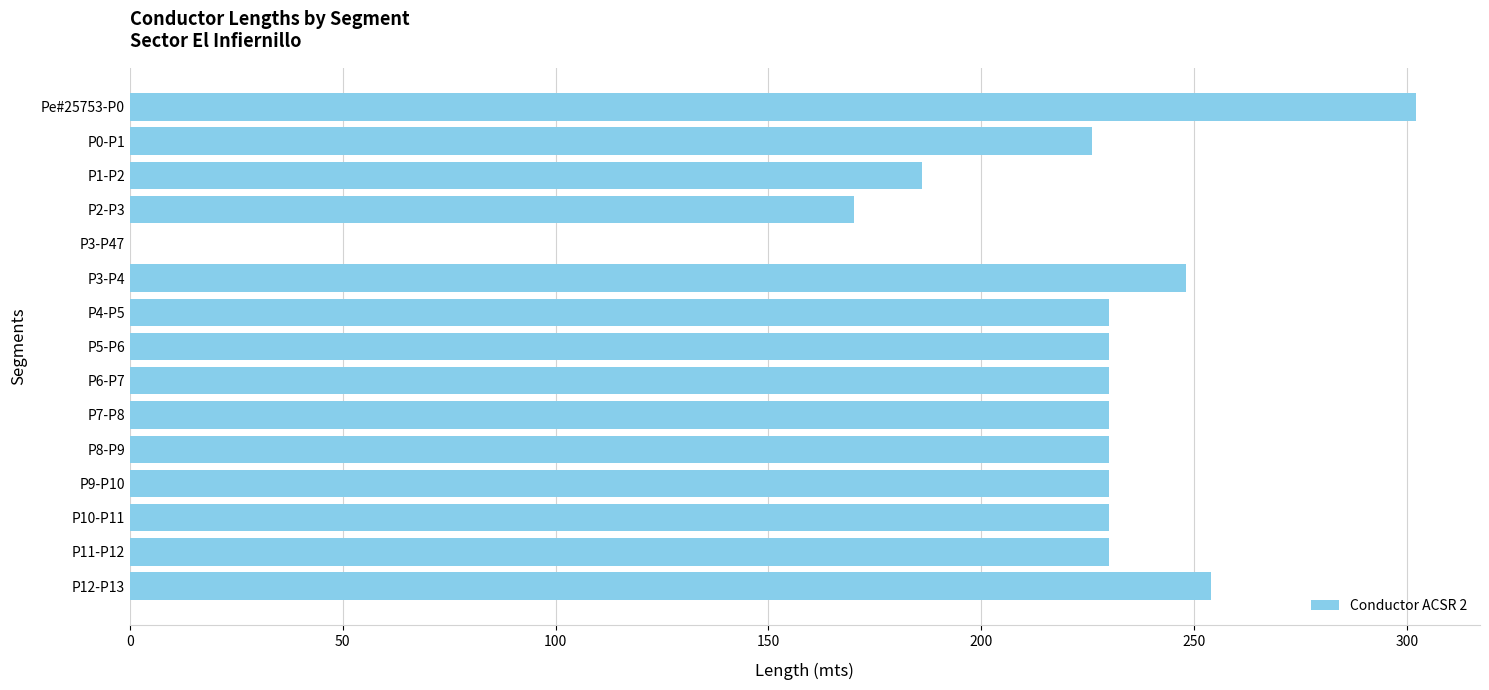

Where is the data nearest to the value 151?

P2-P3